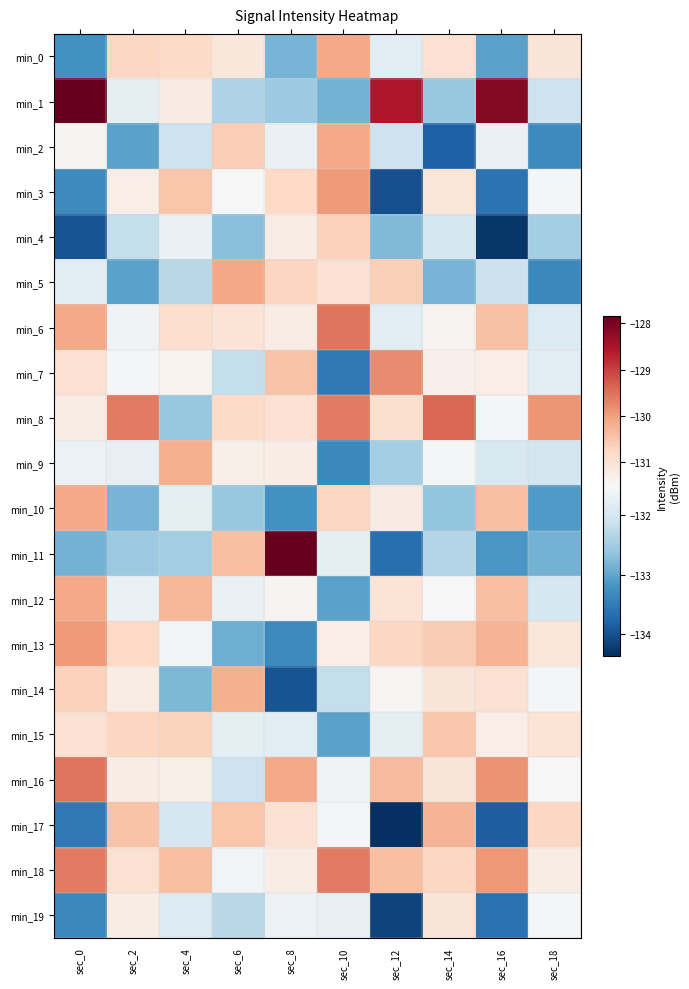

Between sec_12 and sec_18, which series saw the biggest shift?

min_17